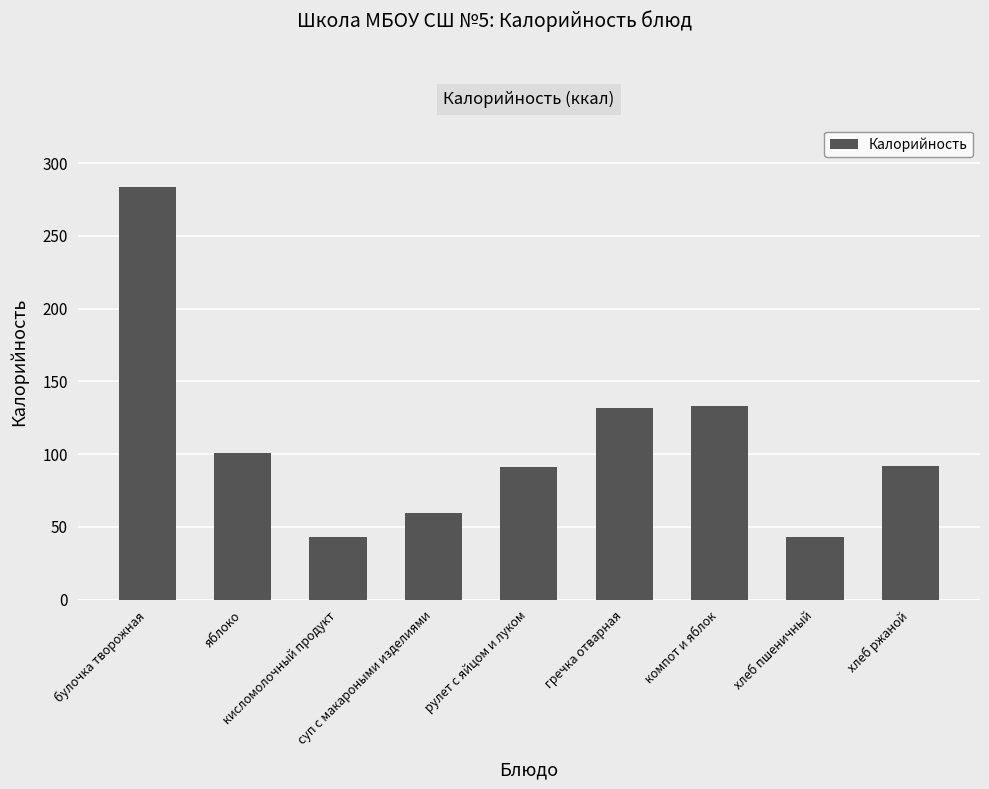

What is the smallest value displayed?

43.0